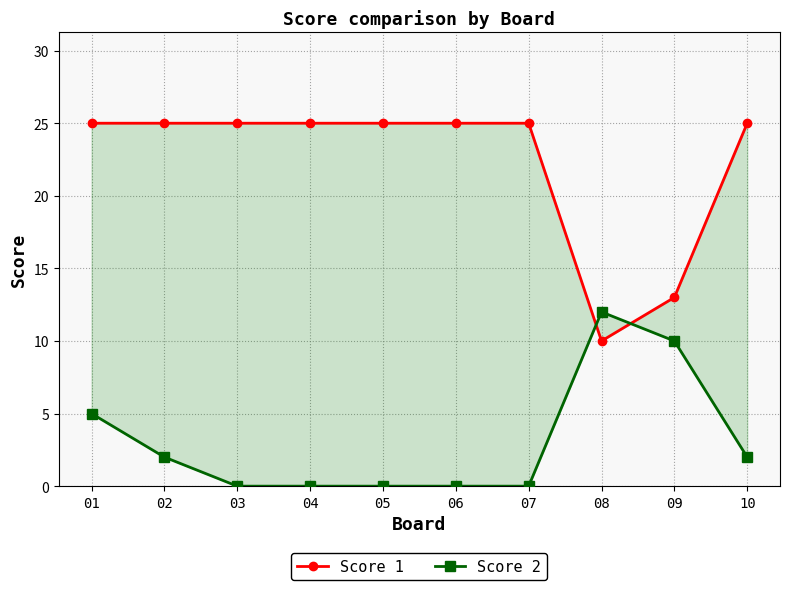

Which series ends up on top after the final intersection of Score 2 and Score 1?

Score 1